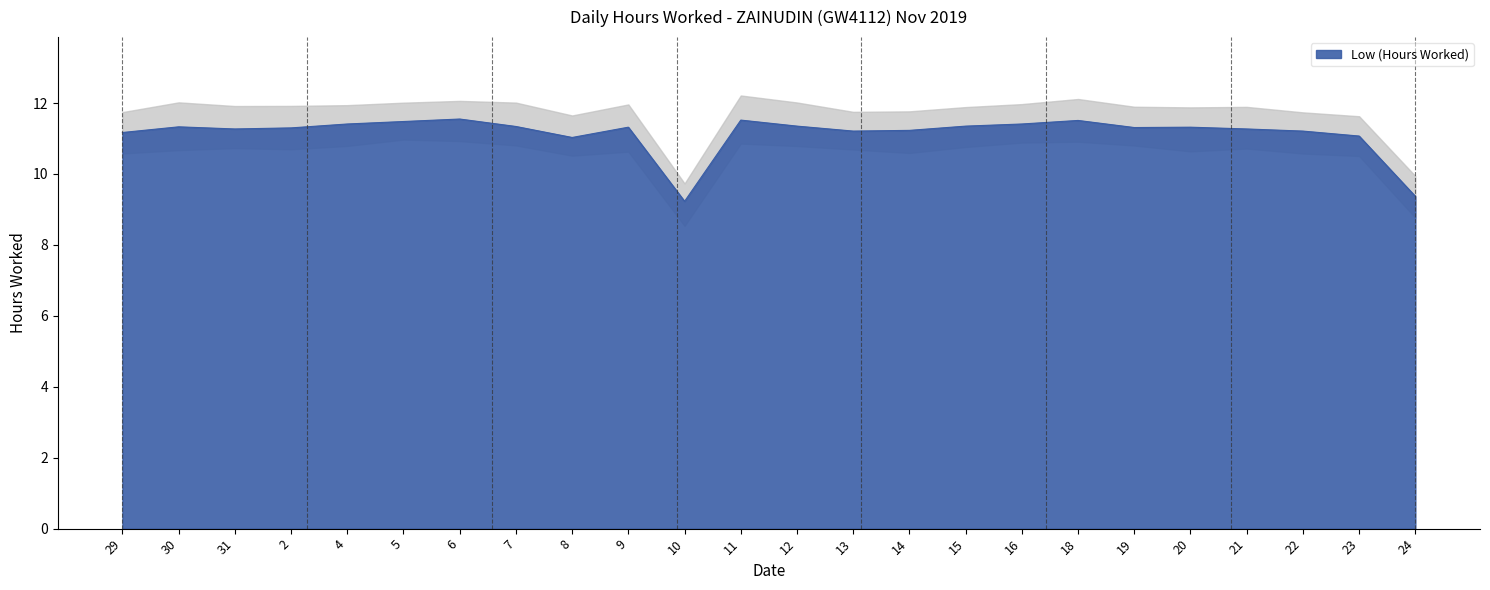

True or false: the data has more than 1 interior local peaks.

True